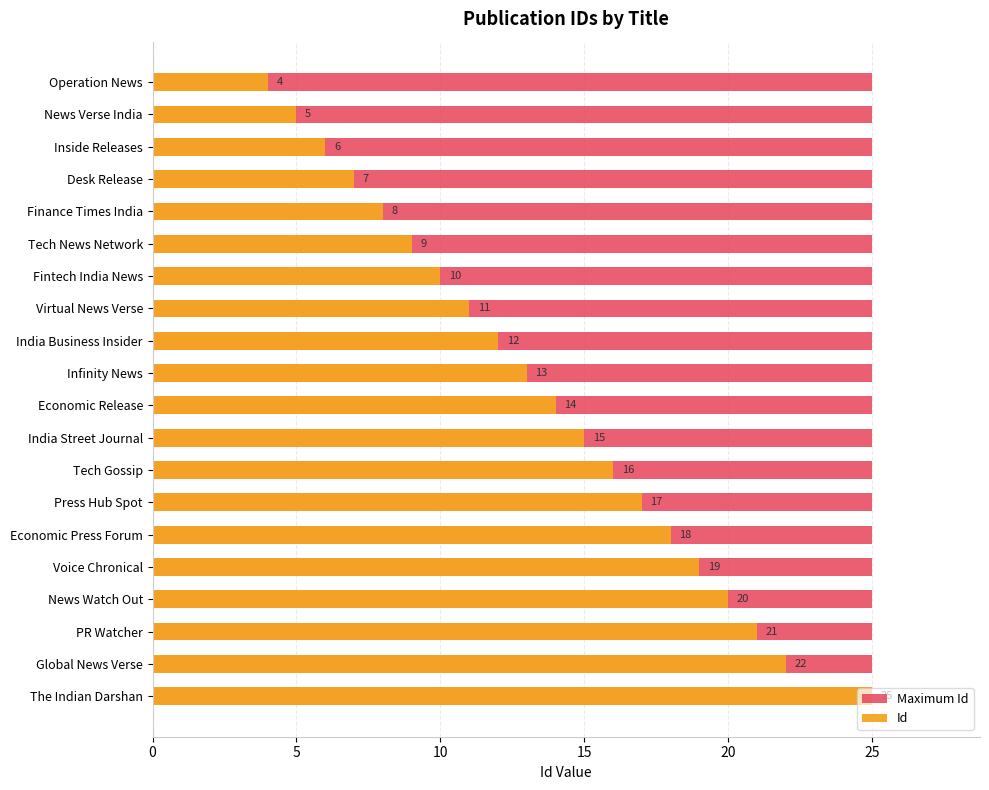

What value does the Id series have at Economic Release?

14.0